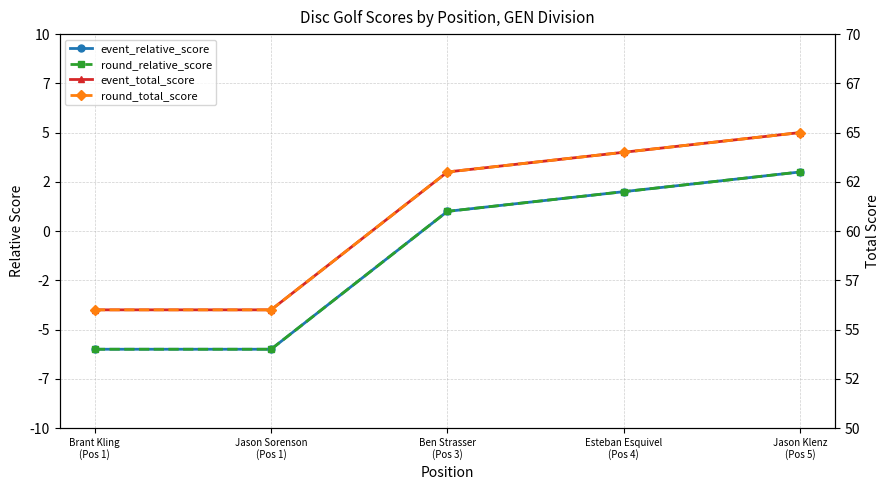

How many values in the round_total_score series are below 63?

2